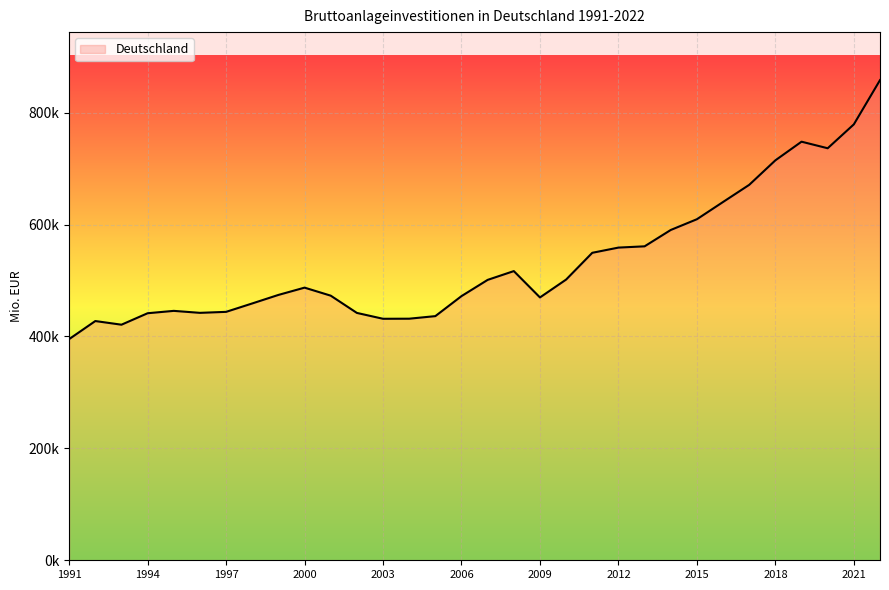

Does the chart have visible grid lines?

Yes